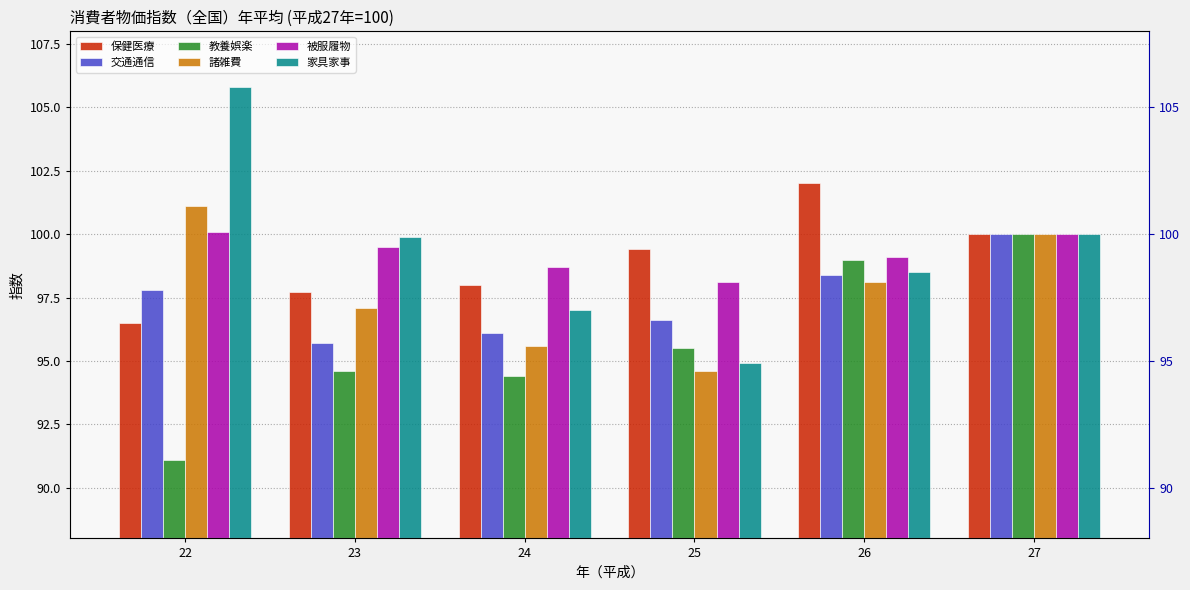

How many data points in 諸雑費 are above 98?

3